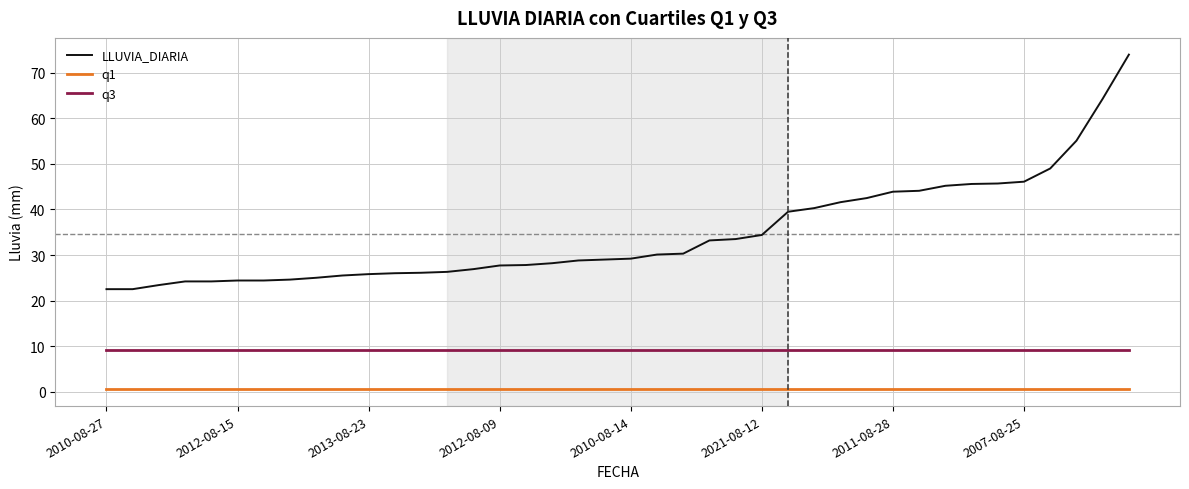

Which series has the widest spread of values?

LLUVIA_DIARIA